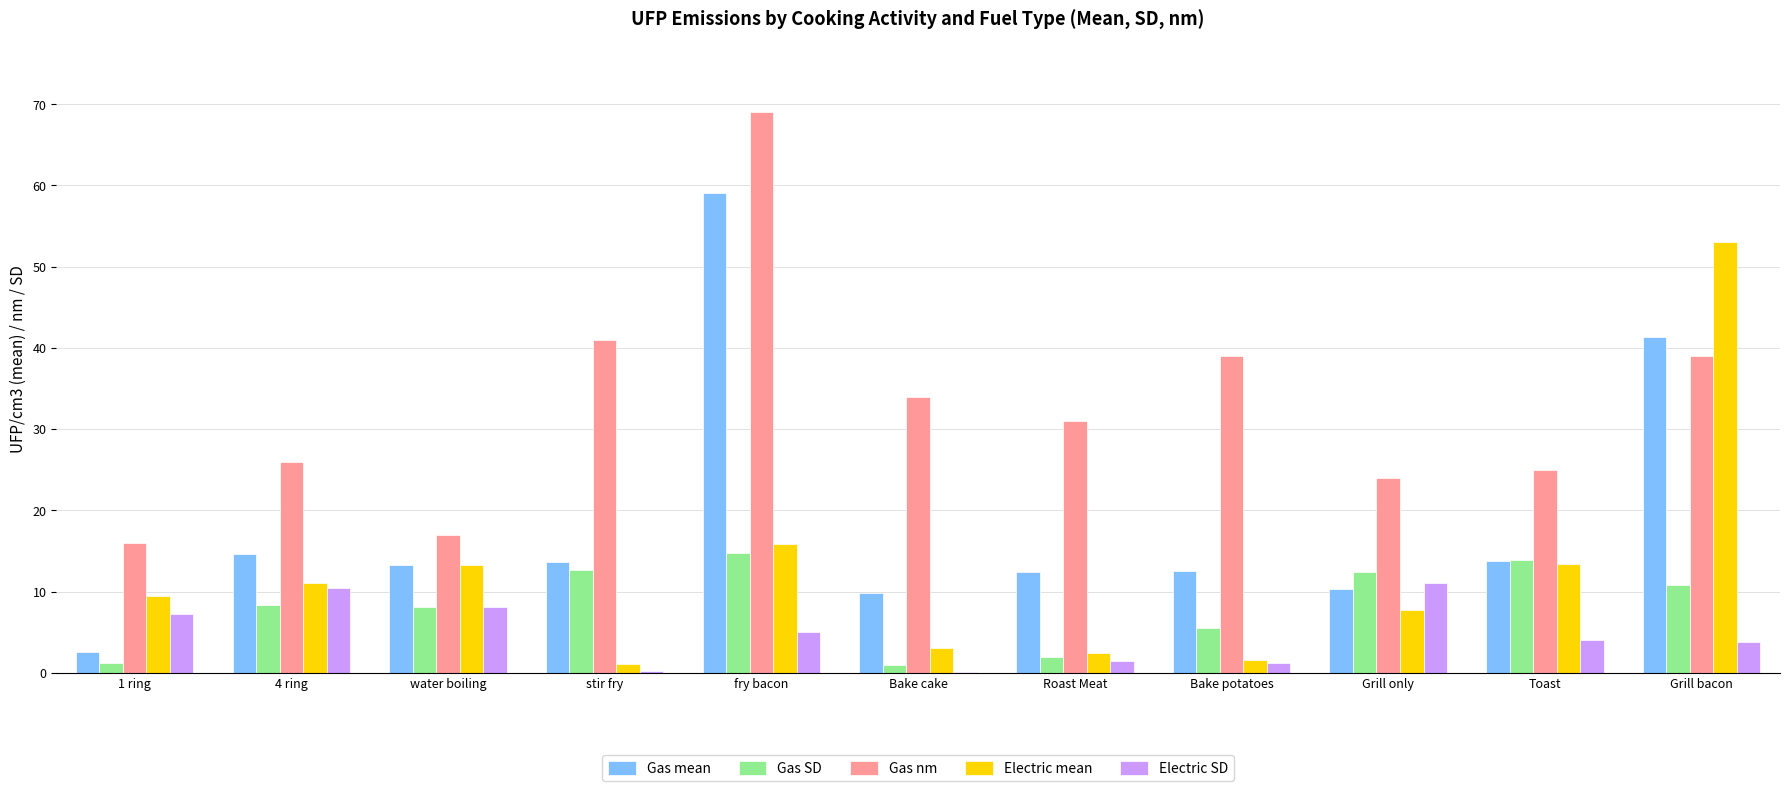

What is the total value across all series at stir fry?

68.6